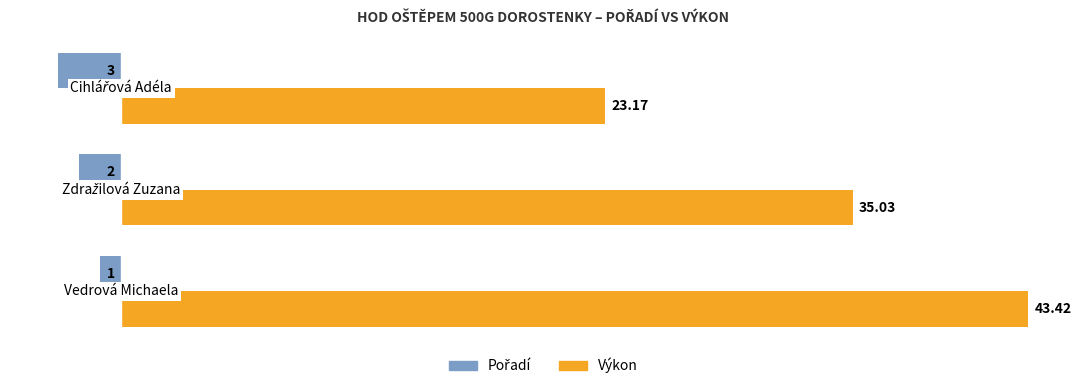

Which series has the largest total across all categories?

Výkon